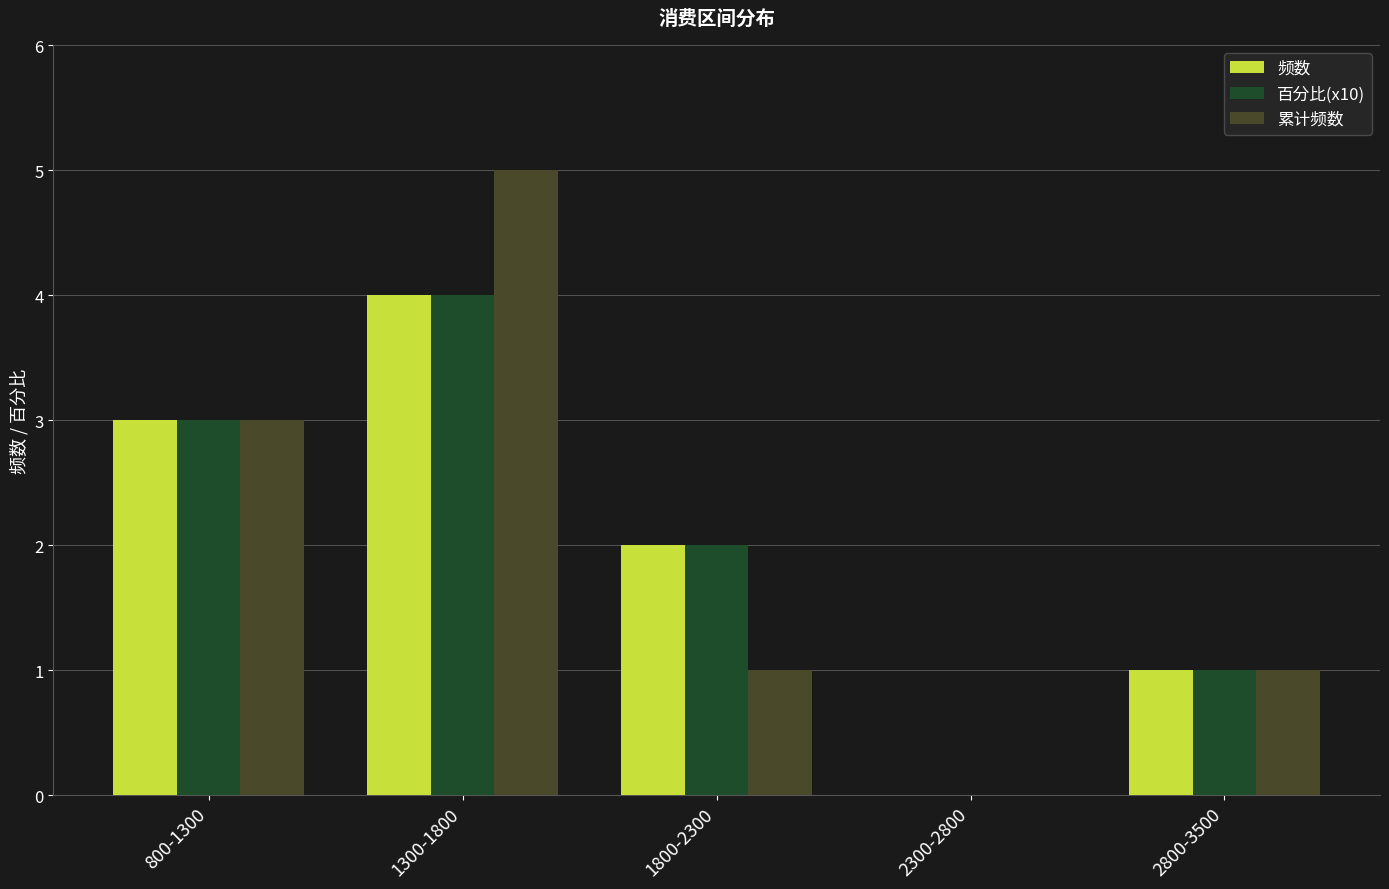

What is the total value across all series at 2800-3500?

3